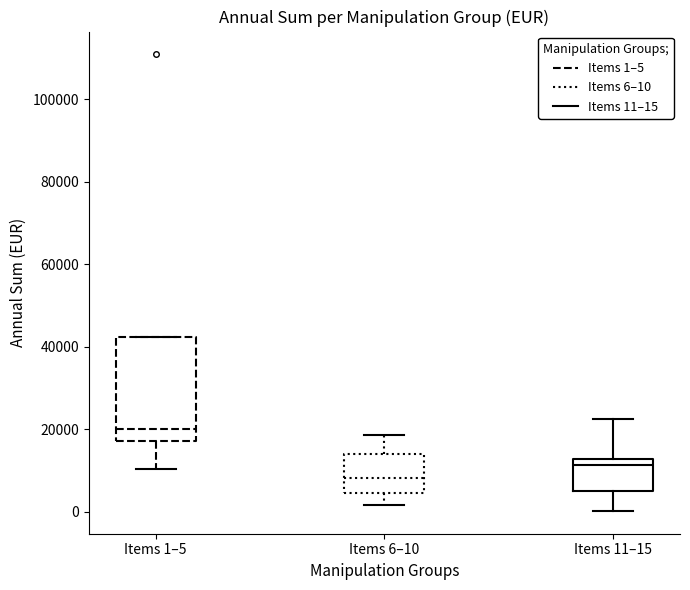

Comparing the boxes themselves (not the whiskers), which one is the tallest?

Items 1–5